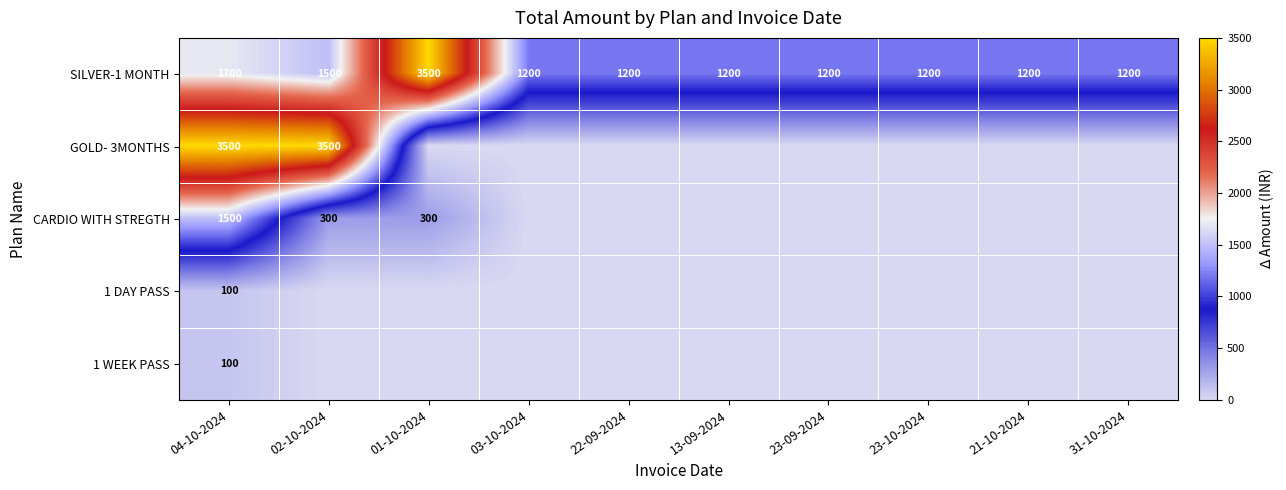

The SILVER-1 MONTH series shows 1700 at 04-10-2024. True or false?

True